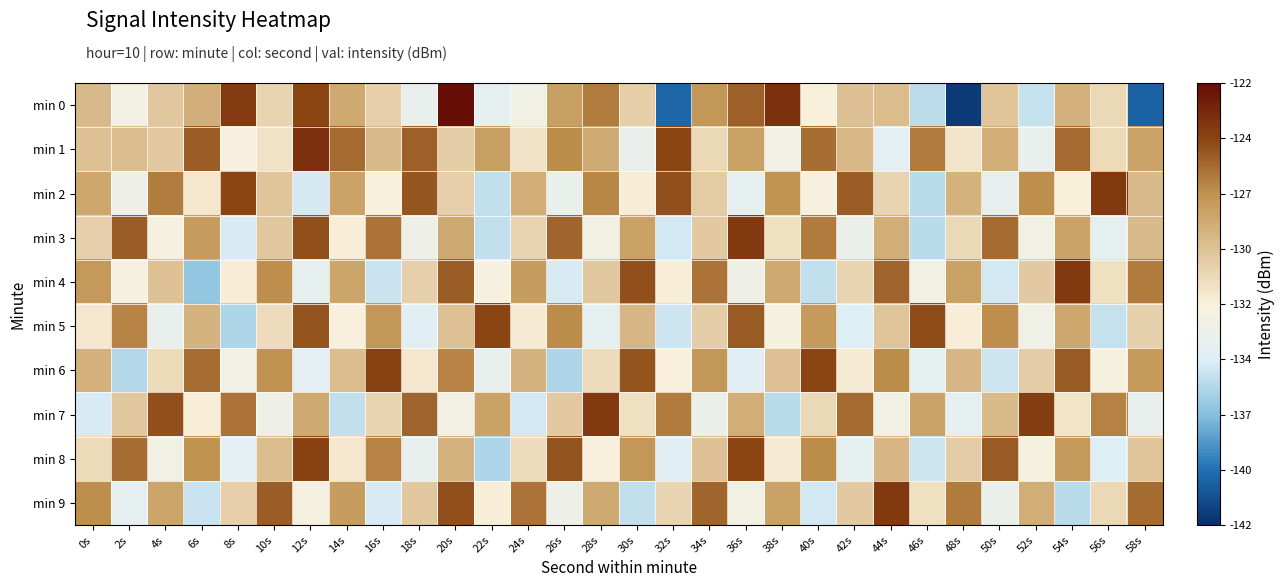

Reading left to right, what are all the values shown in this chart?

min 0: 0s=-129.0	2s=-132.7	4s=-129.8	6s=-128.5	8s=-124.1	10s=-130.5	12s=-124.6	14s=-128.2	16s=-130.3	18s=-133.6	20s=-122.1	22s=-134.0	24s=-132.9	26s=-127.7	28s=-126.3	30s=-130.2	32s=-139.9	34s=-127.3	36s=-125.4	38s=-123.6	40s=-132.0	42s=-129.4	44s=-129.2	46s=-135.5	48s=-141.6	50s=-129.7	52s=-135.1	54s=-128.6	56s=-130.7	58s=-140.0
min 1: 0s=-129.5	2s=-129.3	4s=-129.9	6s=-125.4	8s=-132.2	10s=-131.2	12s=-123.6	14s=-125.7	16s=-129.1	18s=-125.4	20s=-130.1	22s=-127.7	24s=-131.2	26s=-126.8	28s=-128.3	30s=-133.5	32s=-124.6	34s=-130.7	36s=-127.8	38s=-132.9	40s=-125.9	42s=-129.0	44s=-134.1	46s=-126.2	48s=-131.3	50s=-128.5	52s=-133.6	54s=-125.7	56s=-130.8	58s=-127.9
min 2: 0s=-128.1	2s=-133.2	4s=-126.3	6s=-131.5	8s=-124.6	10s=-129.7	12s=-134.8	14s=-127.9	16s=-132.0	18s=-125.1	20s=-130.2	22s=-135.3	24s=-128.4	26s=-133.6	28s=-126.7	30s=-131.8	32s=-124.9	34s=-130.0	36s=-134.0	38s=-127.1	40s=-132.2	42s=-125.3	44s=-130.4	46s=-135.6	48s=-128.7	50s=-133.8	52s=-126.9	54s=-132.0	56s=-124.0	58s=-129.1
min 3: 0s=-130.2	2s=-125.3	4s=-132.5	6s=-127.6	8s=-134.7	10s=-129.8	12s=-124.9	14s=-131.9	16s=-126.0	18s=-133.1	20s=-128.2	22s=-135.3	24s=-130.5	26s=-125.6	28s=-132.7	30s=-127.8	32s=-134.9	34s=-129.9	36s=-124.0	38s=-131.1	40s=-126.2	42s=-133.3	44s=-128.5	46s=-135.6	48s=-130.7	50s=-125.8	52s=-132.9	54s=-127.9	56s=-134.0	58s=-129.1
min 4: 0s=-127.3	2s=-132.5	4s=-129.6	6s=-136.7	8s=-131.8	10s=-126.9	12s=-133.9	14s=-128.0	16s=-135.1	18s=-130.2	20s=-125.3	22s=-132.5	24s=-127.6	26s=-134.7	28s=-129.8	30s=-124.9	32s=-131.9	34s=-126.0	36s=-133.1	38s=-128.2	40s=-135.3	42s=-130.5	44s=-125.6	46s=-132.7	48s=-127.8	50s=-134.9	52s=-129.9	54s=-124.0	56s=-131.1	58s=-126.2
min 5: 0s=-131.5	2s=-126.6	4s=-133.7	6s=-128.8	8s=-135.9	10s=-130.9	12s=-125.0	14s=-132.1	16s=-127.2	18s=-134.3	20s=-129.5	22s=-124.6	24s=-131.7	26s=-126.8	28s=-133.9	30s=-128.9	32s=-135.0	34s=-130.1	36s=-125.2	38s=-132.3	40s=-127.5	42s=-134.6	44s=-129.7	46s=-124.8	48s=-131.9	50s=-126.9	52s=-133.0	54s=-128.1	56s=-135.2	58s=-130.3
min 6: 0s=-128.6	2s=-135.7	4s=-130.8	6s=-125.9	8s=-132.9	10s=-127.0	12s=-134.1	14s=-129.2	16s=-124.3	18s=-131.5	20s=-126.6	22s=-133.7	24s=-128.8	26s=-135.9	28s=-130.9	30s=-125.0	32s=-132.1	34s=-127.2	36s=-134.3	38s=-129.5	40s=-124.6	42s=-131.7	44s=-126.8	46s=-133.9	48s=-128.9	50s=-135.0	52s=-130.1	54s=-125.2	56s=-132.3	58s=-127.5
min 7: 0s=-134.7	2s=-129.8	4s=-124.9	6s=-131.9	8s=-126.0	10s=-133.1	12s=-128.2	14s=-135.3	16s=-130.5	18s=-125.6	20s=-132.7	22s=-127.8	24s=-134.9	26s=-129.9	28s=-124.0	30s=-131.1	32s=-126.2	34s=-133.3	36s=-128.5	38s=-135.6	40s=-130.7	42s=-125.8	44s=-132.9	46s=-127.9	48s=-134.0	50s=-129.1	52s=-124.2	54s=-131.3	56s=-126.5	58s=-133.6
min 8: 0s=-130.8	2s=-125.9	4s=-132.9	6s=-127.0	8s=-134.1	10s=-129.2	12s=-124.3	14s=-131.5	16s=-126.6	18s=-133.7	20s=-128.8	22s=-135.9	24s=-130.9	26s=-125.0	28s=-132.1	30s=-127.2	32s=-134.3	34s=-129.5	36s=-124.6	38s=-131.7	40s=-126.8	42s=-133.9	44s=-128.9	46s=-135.0	48s=-130.1	50s=-125.2	52s=-132.3	54s=-127.5	56s=-134.6	58s=-129.7
min 9: 0s=-126.9	2s=-133.9	4s=-128.0	6s=-135.1	8s=-130.2	10s=-125.3	12s=-132.5	14s=-127.6	16s=-134.7	18s=-129.8	20s=-124.9	22s=-131.9	24s=-126.0	26s=-133.1	28s=-128.2	30s=-135.3	32s=-130.5	34s=-125.6	36s=-132.7	38s=-127.8	40s=-134.9	42s=-129.9	44s=-124.0	46s=-131.1	48s=-126.2	50s=-133.3	52s=-128.5	54s=-135.6	56s=-130.7	58s=-125.8